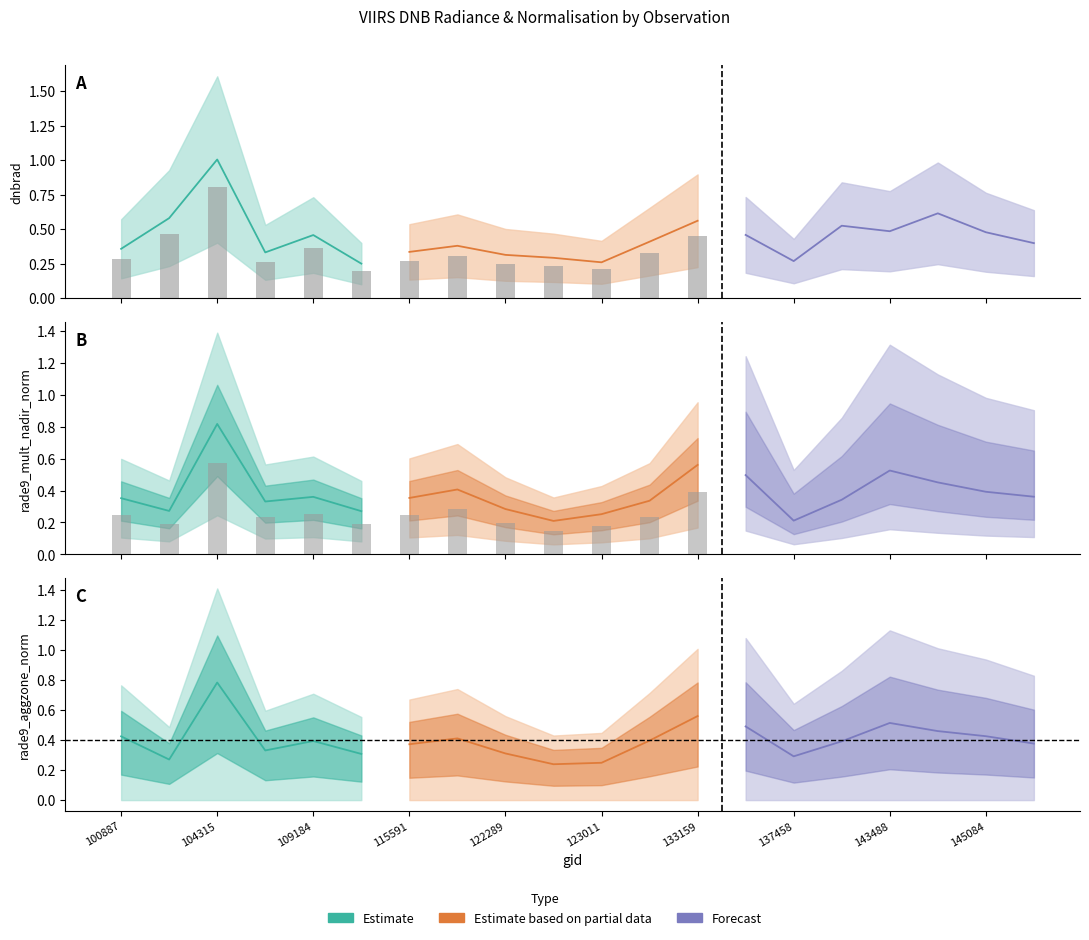

Reading right to left, what are all the values shown in this chart?

dnbrad: 0.4	0.5	0.6	0.5	0.5	0.3	0.5	0.6	0.4	0.3	0.3	0.3	0.4	0.3	0.2	0.5	0.3	1.0	0.6	0.4
rade9_mult_nadir_norm: 0.4	0.4	0.5	0.5	0.3	0.2	0.5	0.6	0.3	0.3	0.2	0.3	0.4	0.4	0.3	0.4	0.3	0.8	0.3	0.4
rade9_aggzone_norm: 0.4	0.4	0.5	0.5	0.4	0.3	0.5	0.6	0.4	0.2	0.2	0.3	0.4	0.4	0.3	0.4	0.3	0.8	0.3	0.4